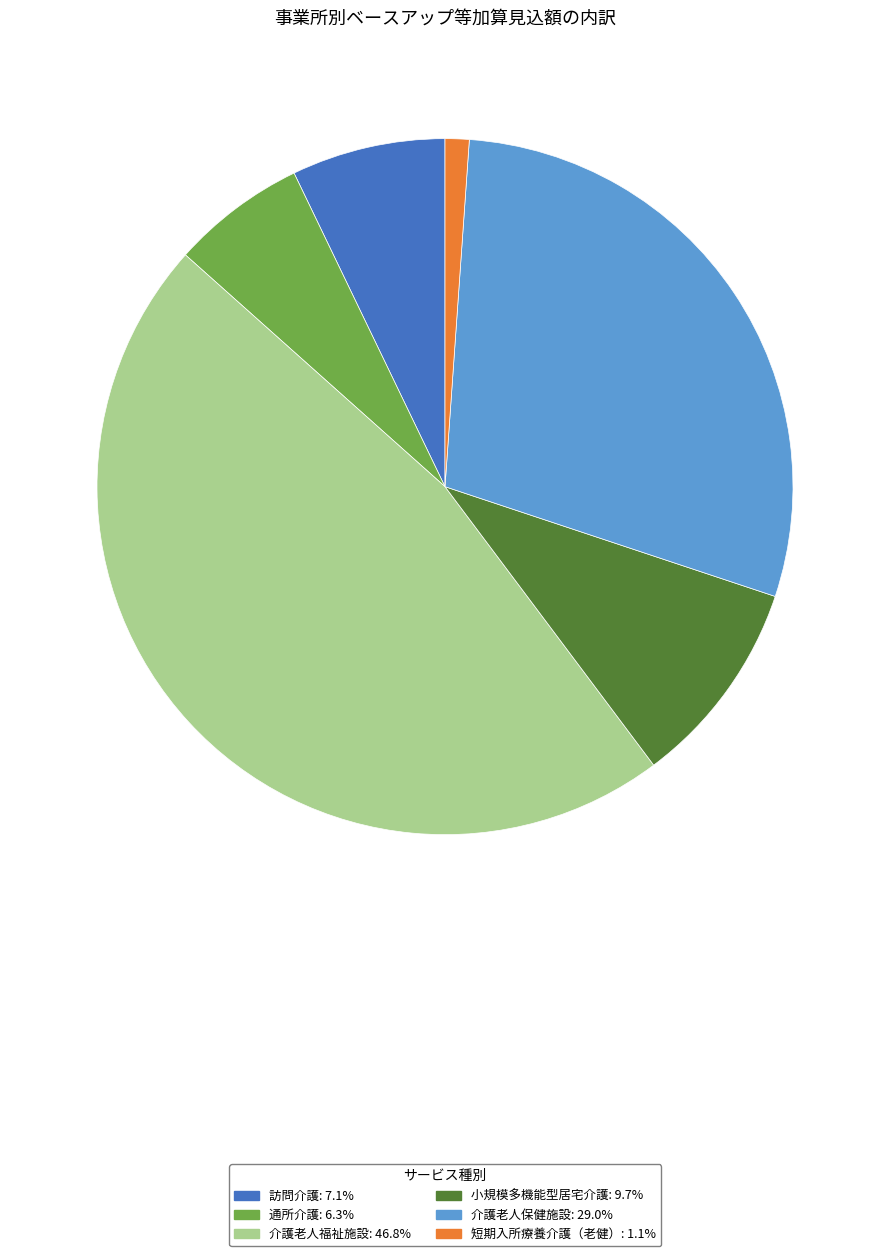

Combined, do 訪問介護 and 短期入所療養介護（老健） account for over 50%?

No